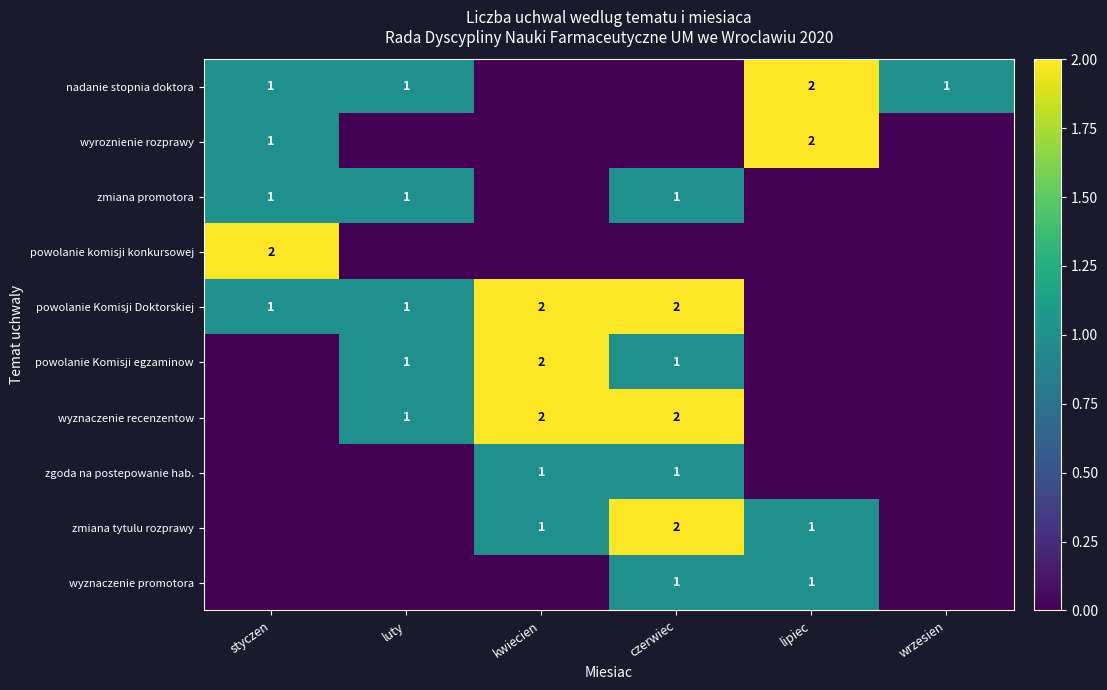

True or false: nadanie stopnia doktora has a value of 0 at wrzesien.

False